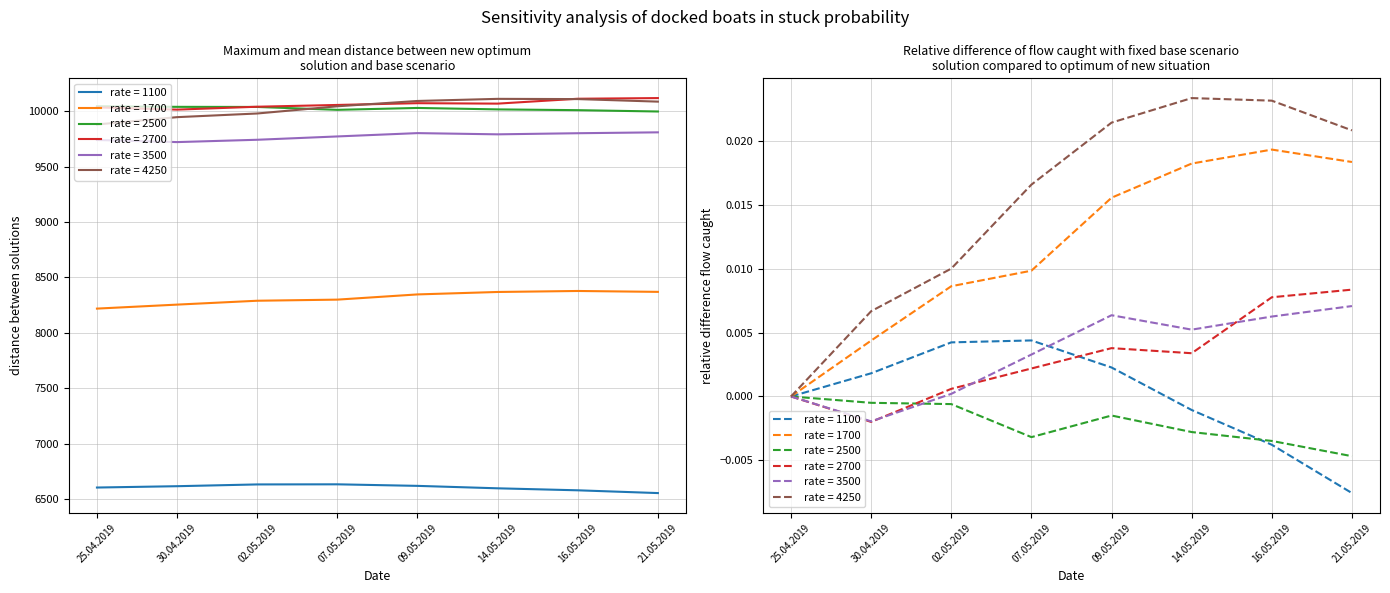

True or false: 1700 and 2700 cross at least once.

False